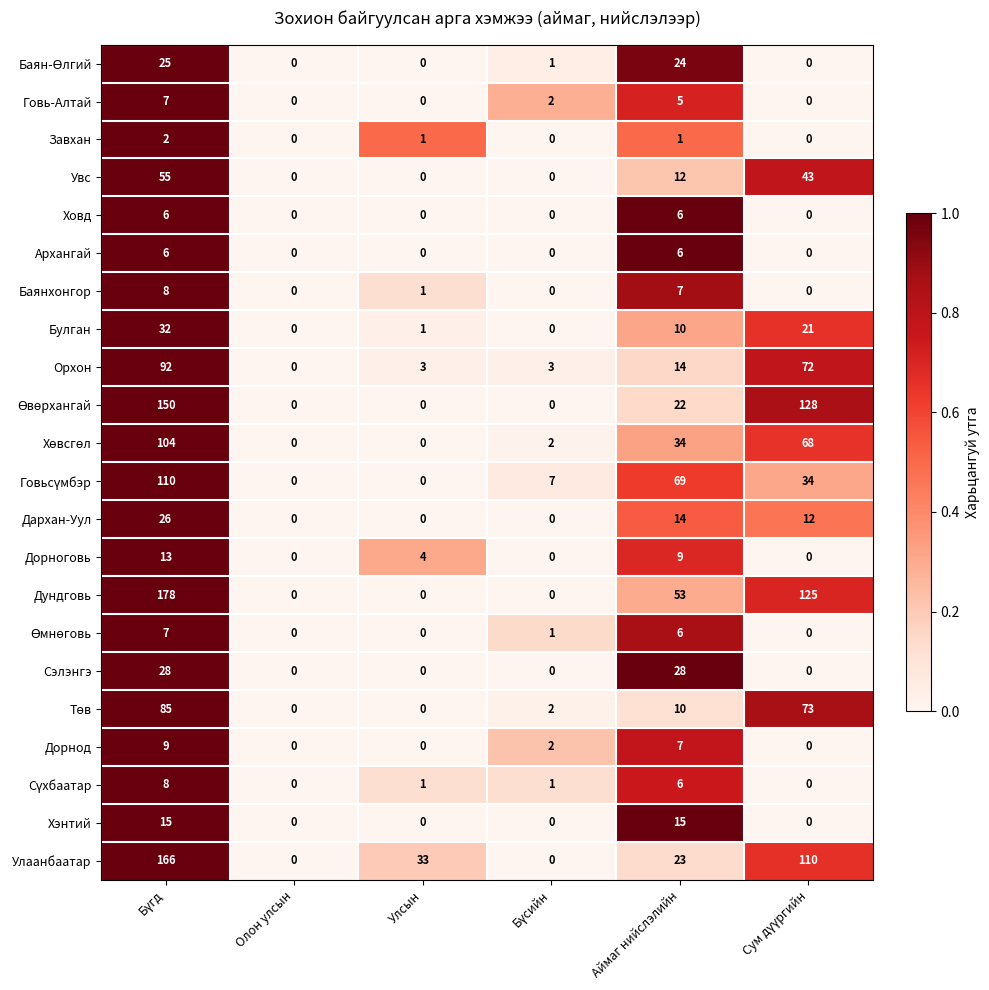

Which series has the largest total across all categories?

Дундговь